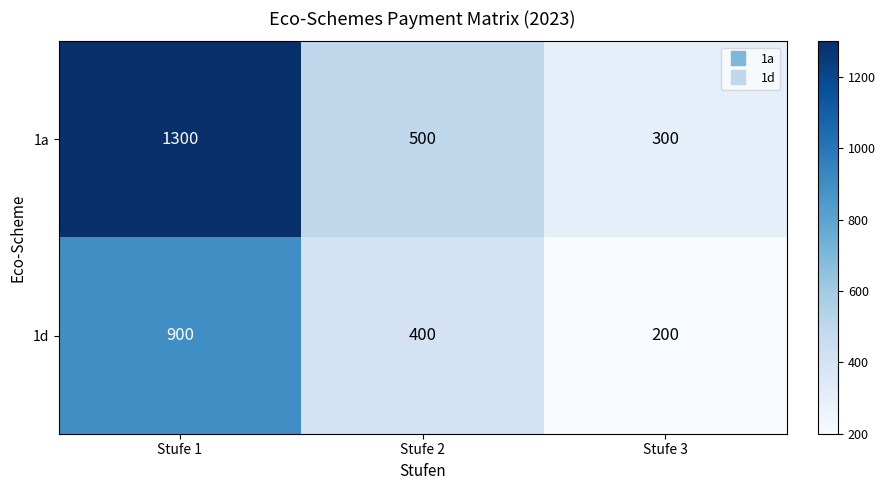

Count the 1d values in the range 200 to 900.

3